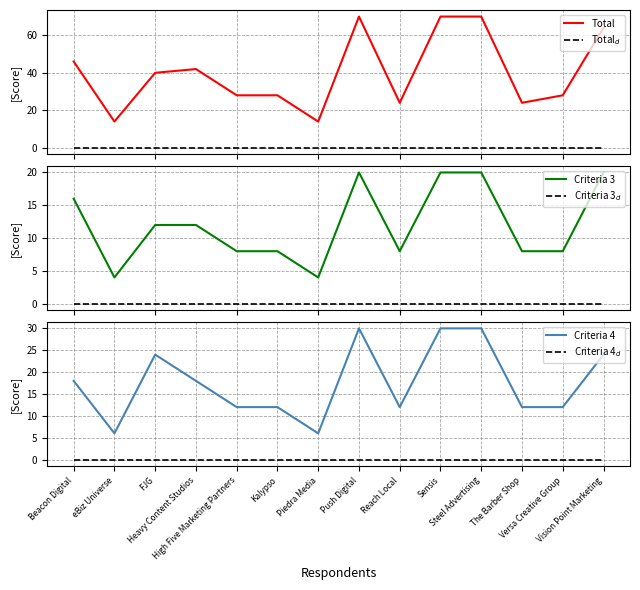

Rank the categories by Criteria 3$_d$ value from lowest to highest.

Beacon Digital, eBiz Universe, FJG, Heavy Content Studios, High Five Marketing Partners, Kalypso, Piedra Media, Push Digital, Reach Local, Sensis, Steel Advertising, The Barber Shop, Versa Creative Group, Vision Point Marketing